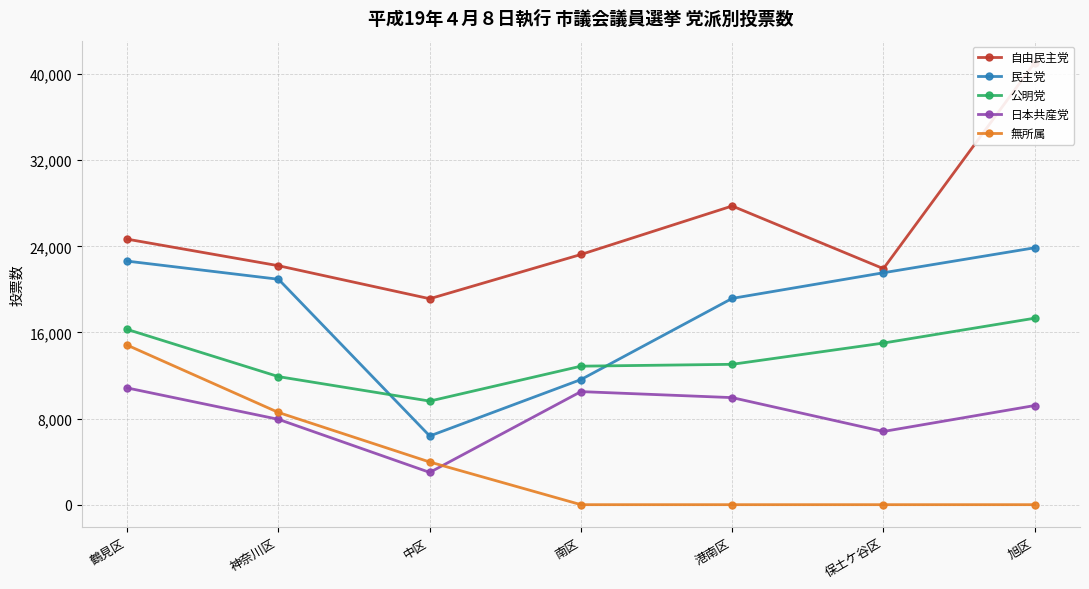

How many values in the 無所属 series exceed 0?

3